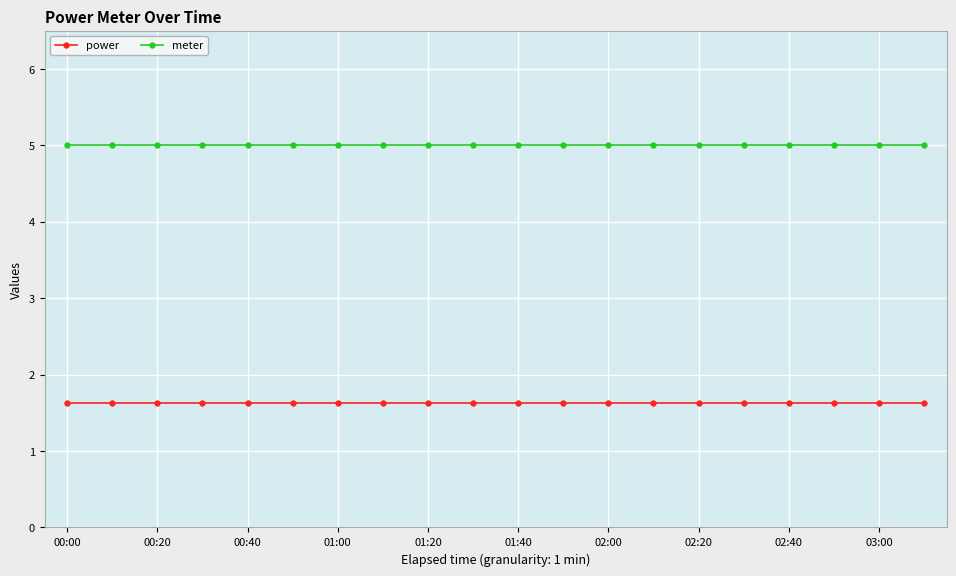

At how many categories does at least one series exceed 4?

20